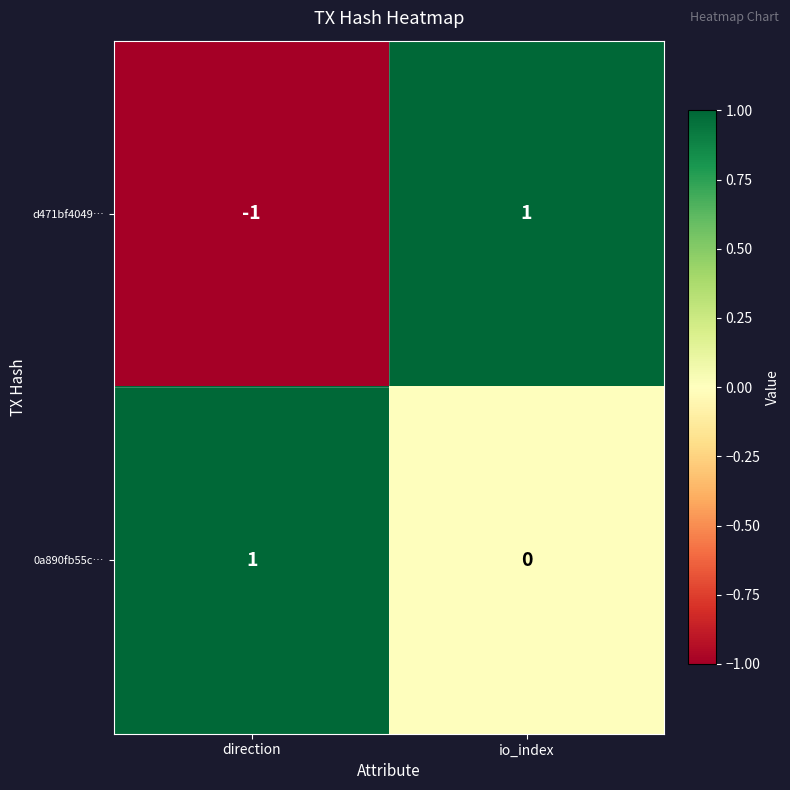

At direction, list the series in order from largest to smallest.

0a890fb55c…, d471bf4049…